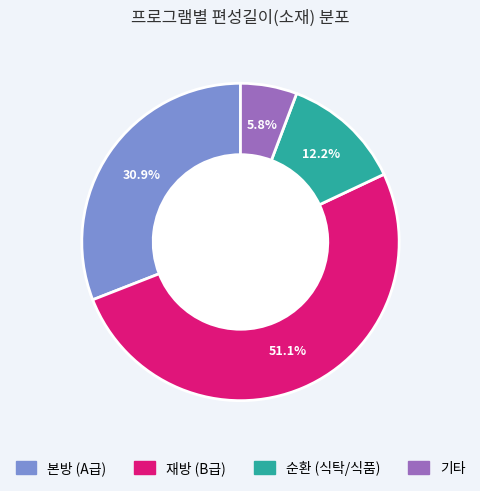

Does any single category account for the majority?

Yes